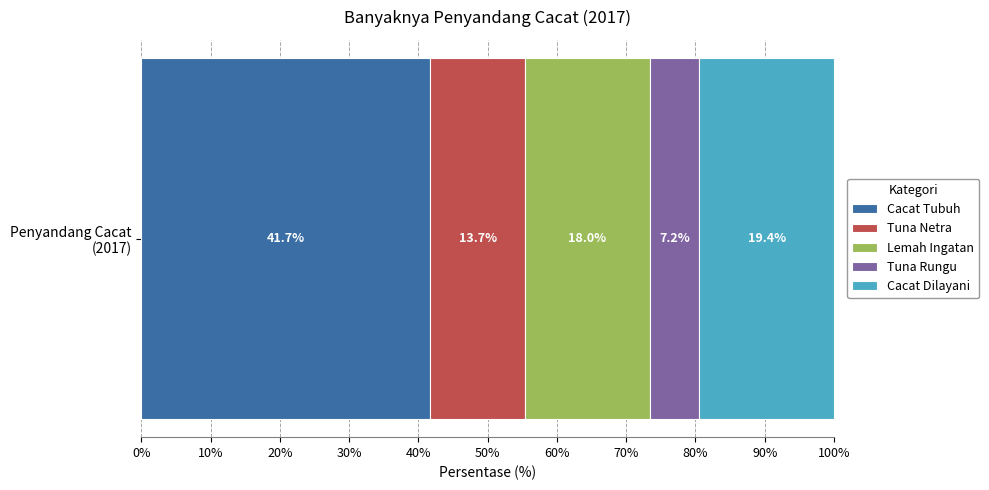

What are all the series names shown in the legend?

Cacat Tubuh, Tuna Netra, Lemah Ingatan, Tuna Rungu, Cacat Dilayani